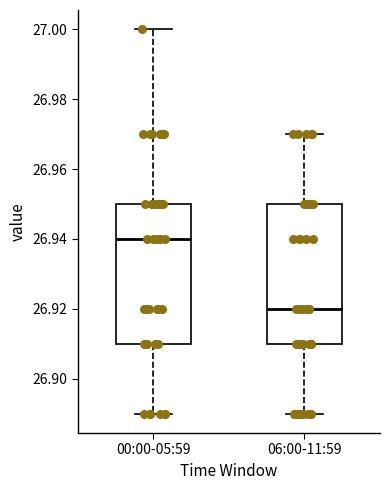

Where does the median line of the box for 00:00-05:59 sit on the y-axis? The values are not printed on the chart, so give them approximately, as read against the axis.

26.94